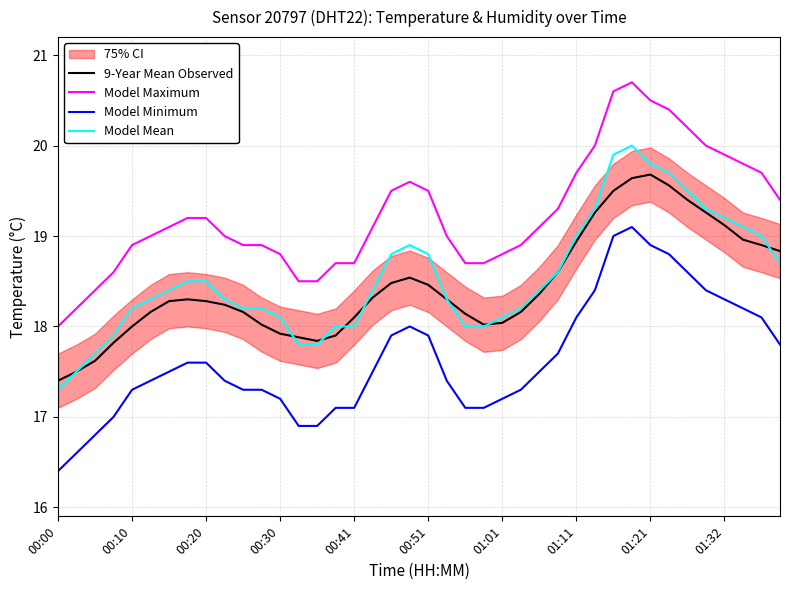

True or false: Model Maximum and 9-Year Mean Observed cross at least once.

False